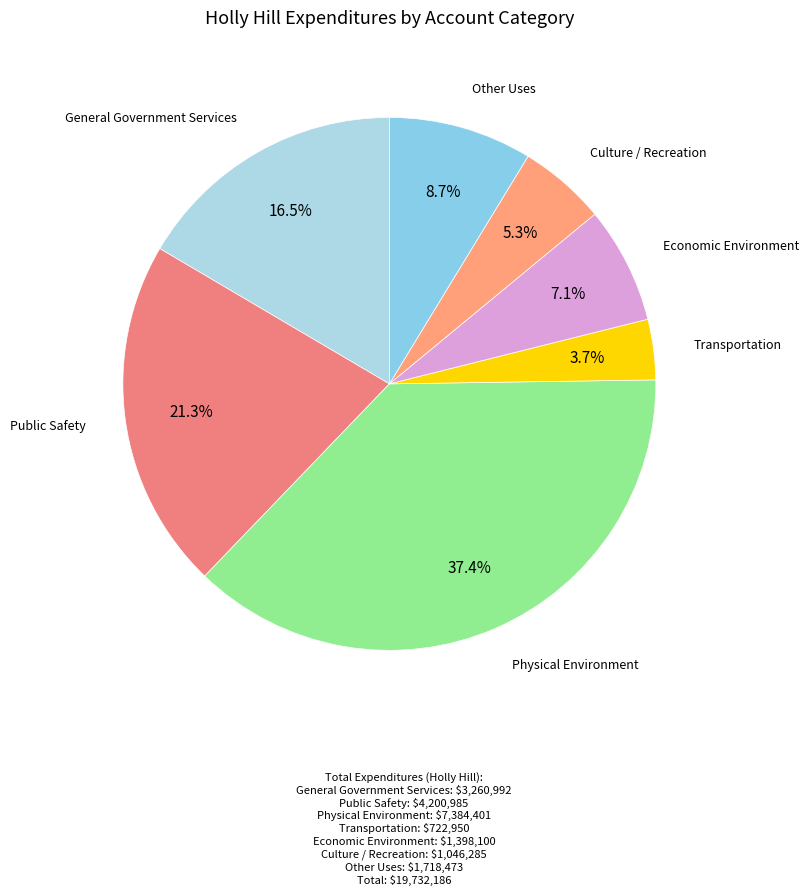

To the nearest percent, what is the difference between the largest and smallest slice percentages?

34%